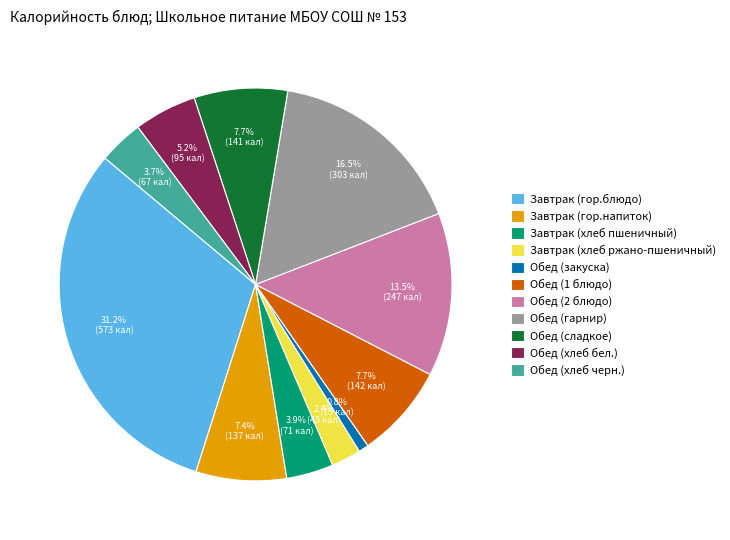

Approximately how many times larger is the value at Обед (сладкое) compared to Обед (хлеб бел.)?

1.5